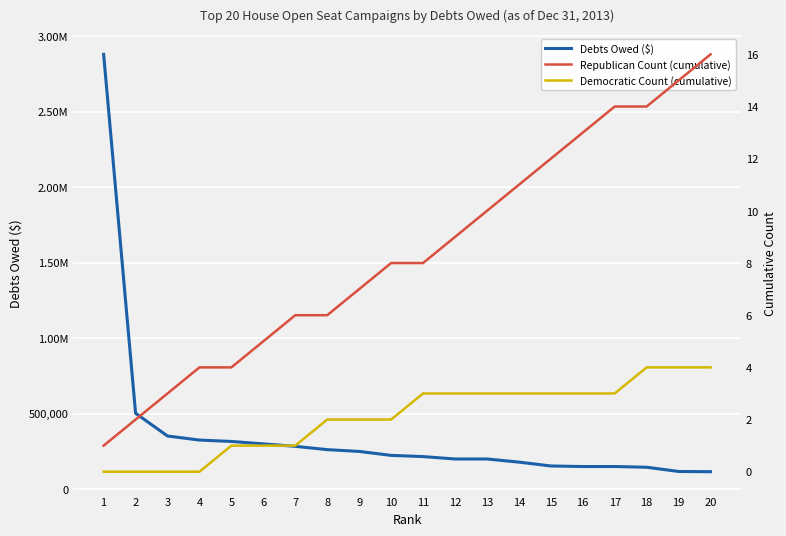

At which label is Debts Owed ($) closest to 1497145?

2